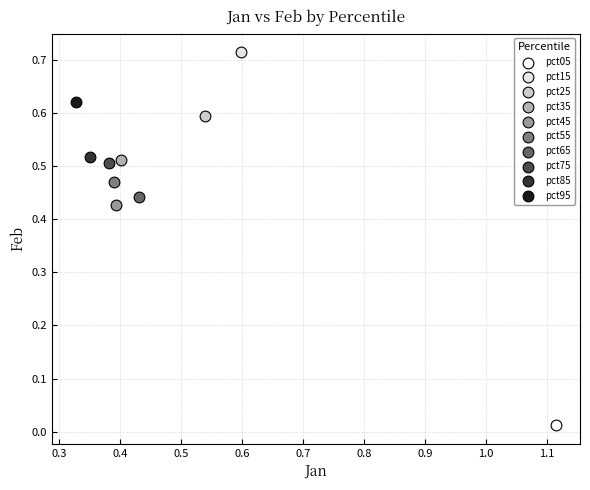

Which series contains the highest Y value?

pct15